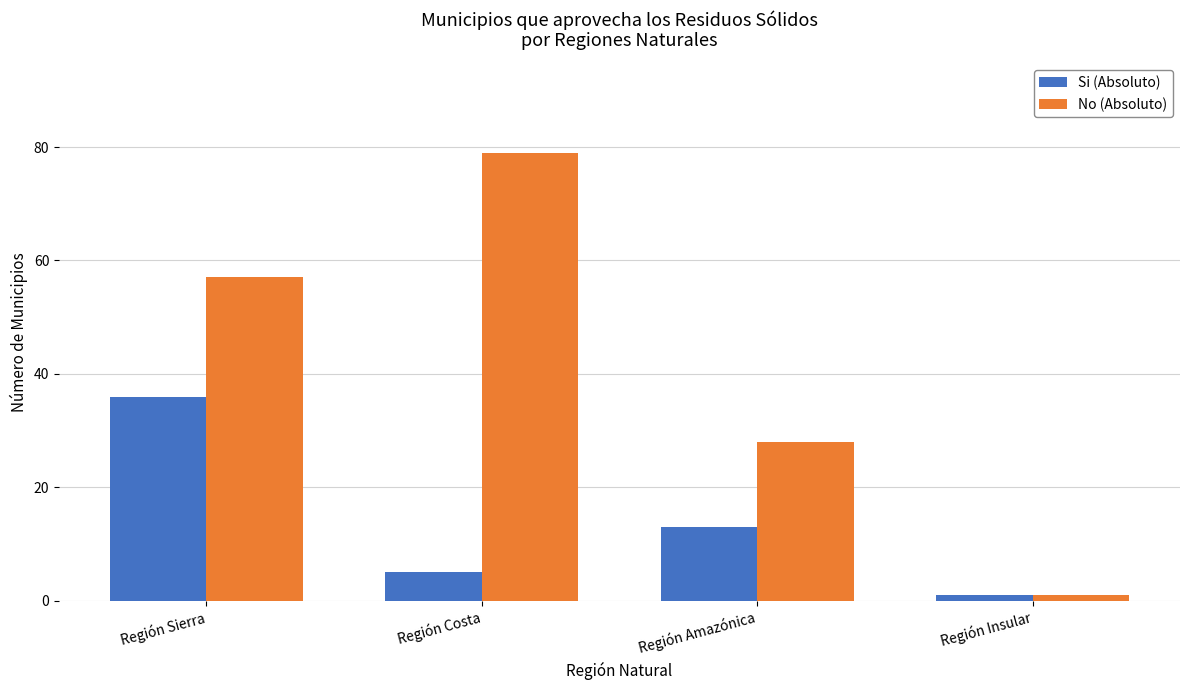

What is the approximate value of Si (Absoluto) at Región Sierra, to the nearest 10?

40